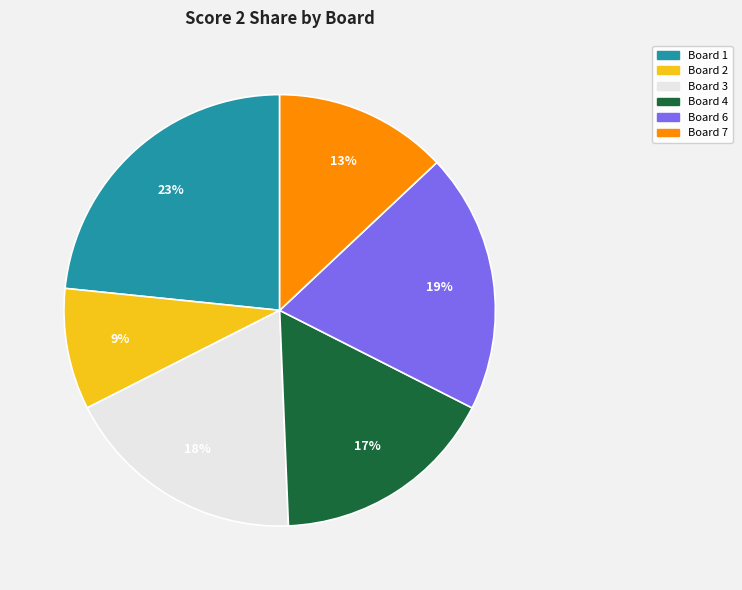

Is there a majority slice in this chart?

No